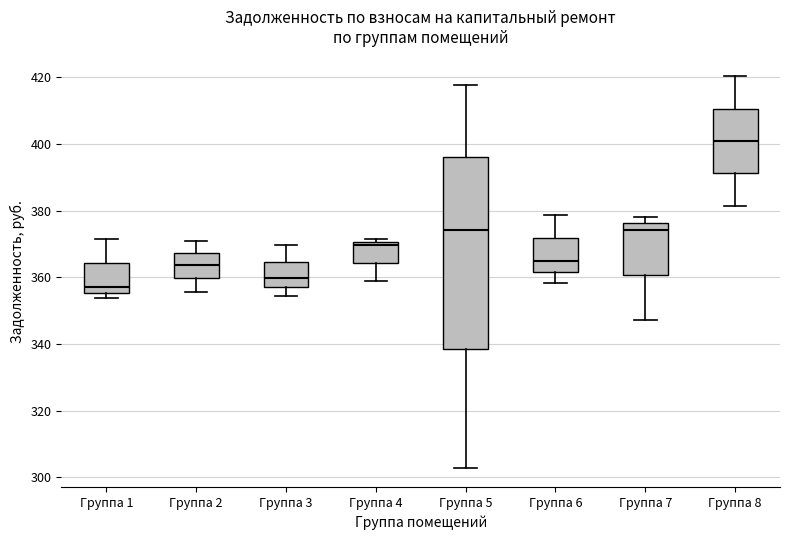

Reading left to right, read every box against the y-axis: the position of its median line, the range the box covers, and the ends of its whiskers. The values are not printed on the chart, so give them approximately, as read against the axis.

Группа 1: median 358, box 356 to 364, whiskers 354 to 372
Группа 2: median 364, box 360 to 368, whiskers 356 to 370
Группа 3: median 360, box 358 to 364, whiskers 354 to 370
Группа 4: median 370 (just below the box's upper edge), box 364 to 370, whiskers 360 to 372
Группа 5: median 374, box 338 to 396, whiskers 302 to 418
Группа 6: median 364, box 362 to 372, whiskers 358 to 378
Группа 7: median 374, box 360 to 376, whiskers 348 to 378
Группа 8: median 400, box 392 to 410, whiskers 382 to 420